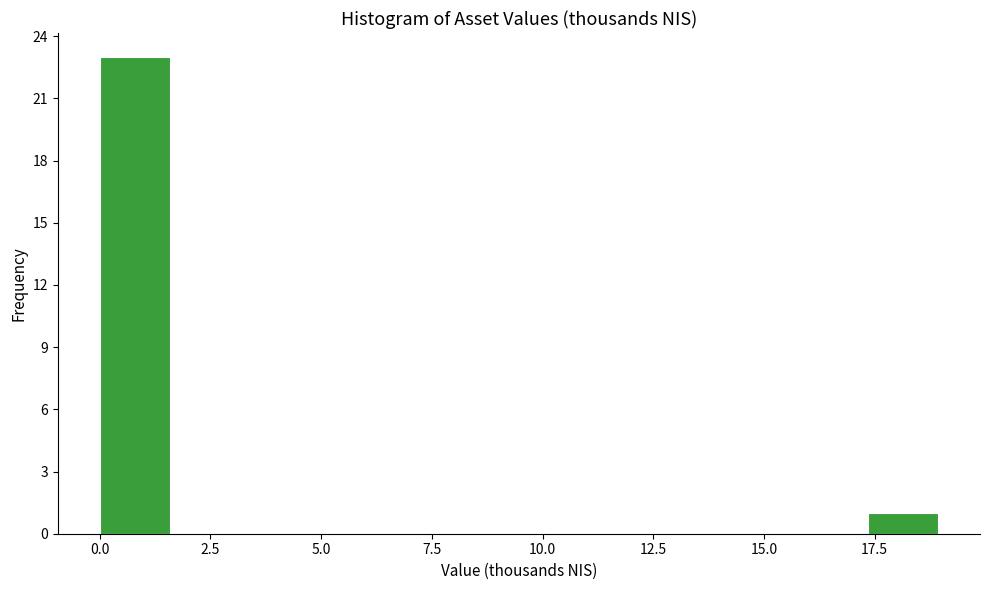

Read against the x-axis, roughly where is the centre of the tallest bar?

1.0